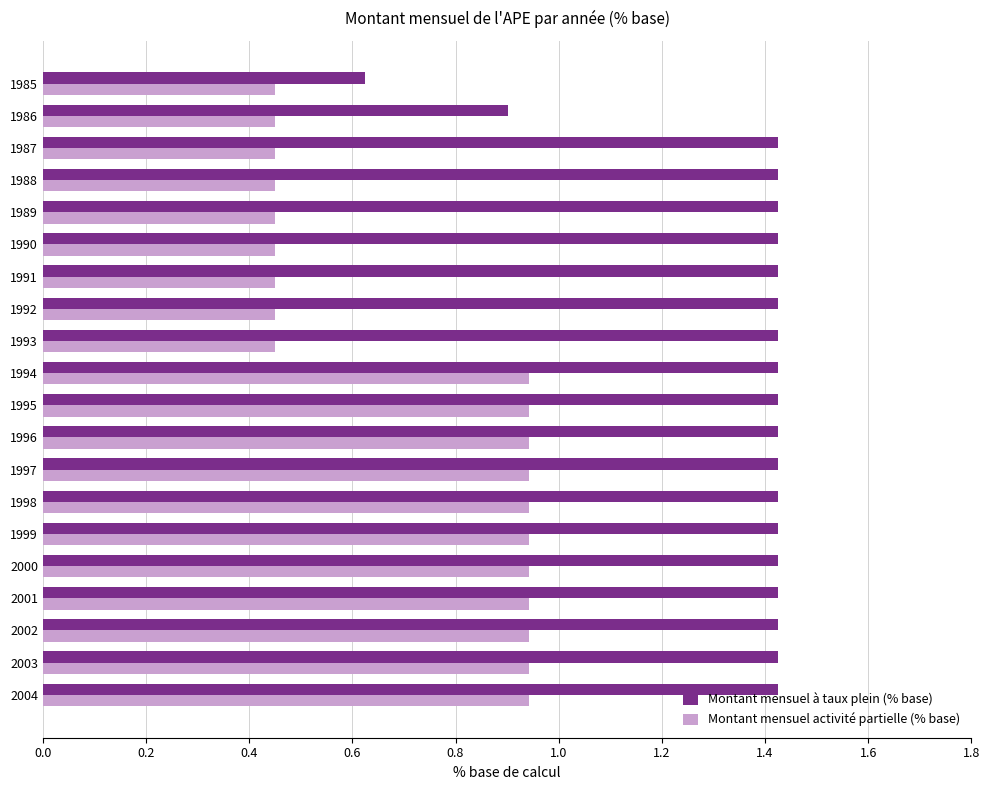

Count the Montant mensuel activité partielle (% base) values in the range 0 to 1.

20